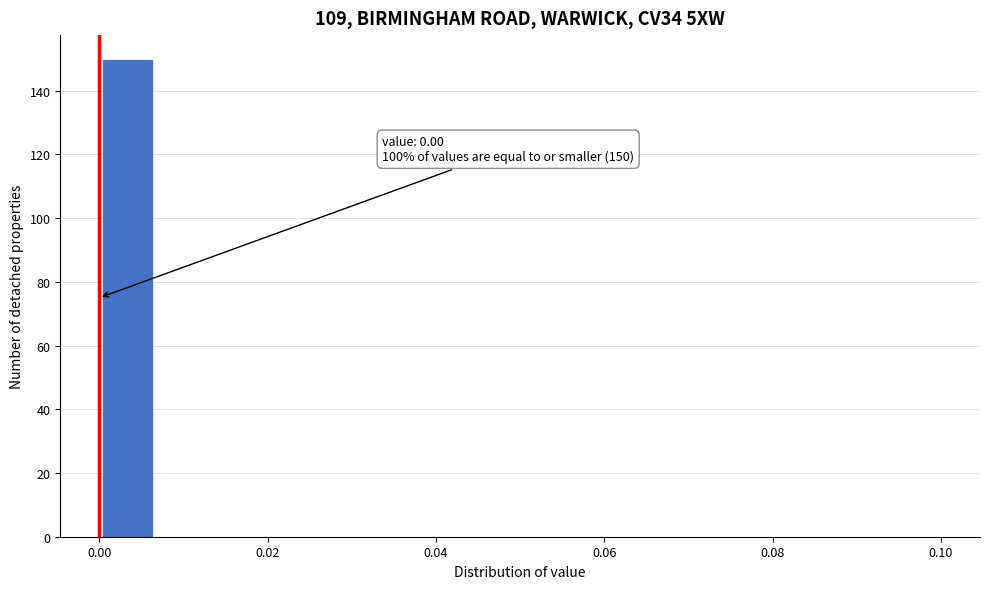

Around what value on the x-axis is the tallest bar? Give the approximate position of its centre, as read against the axis.

0.004